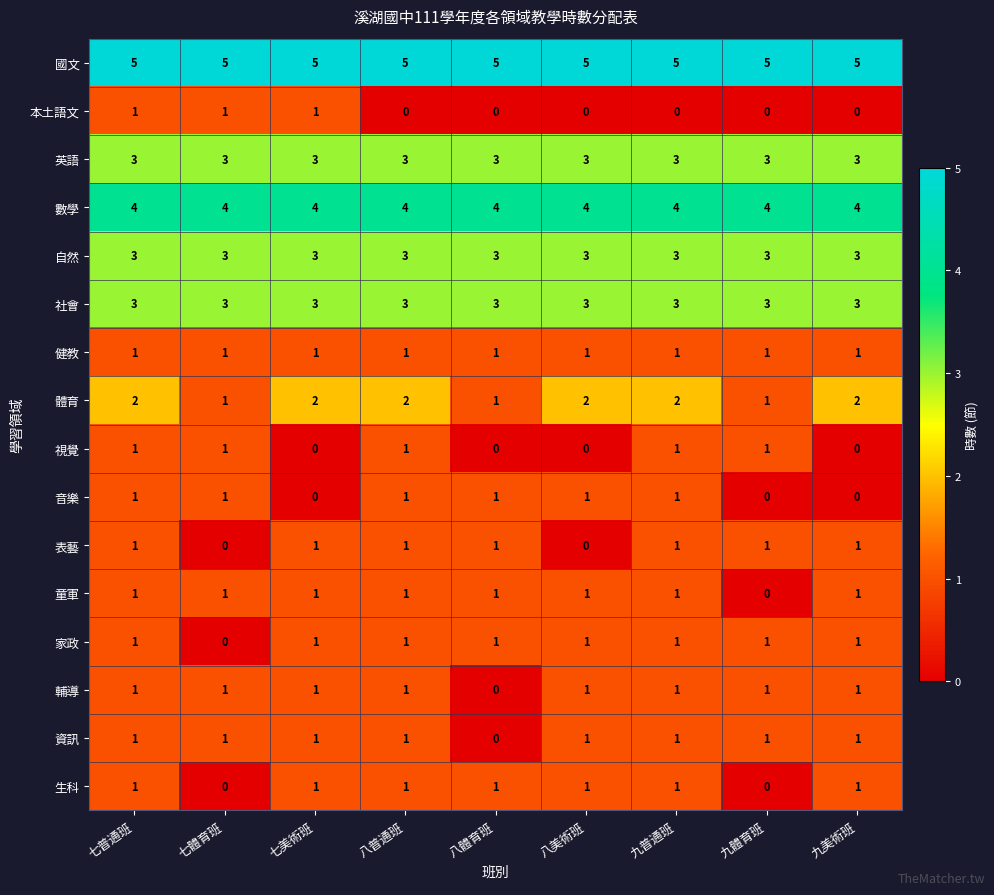

What is the sum of all 音樂 values?

6